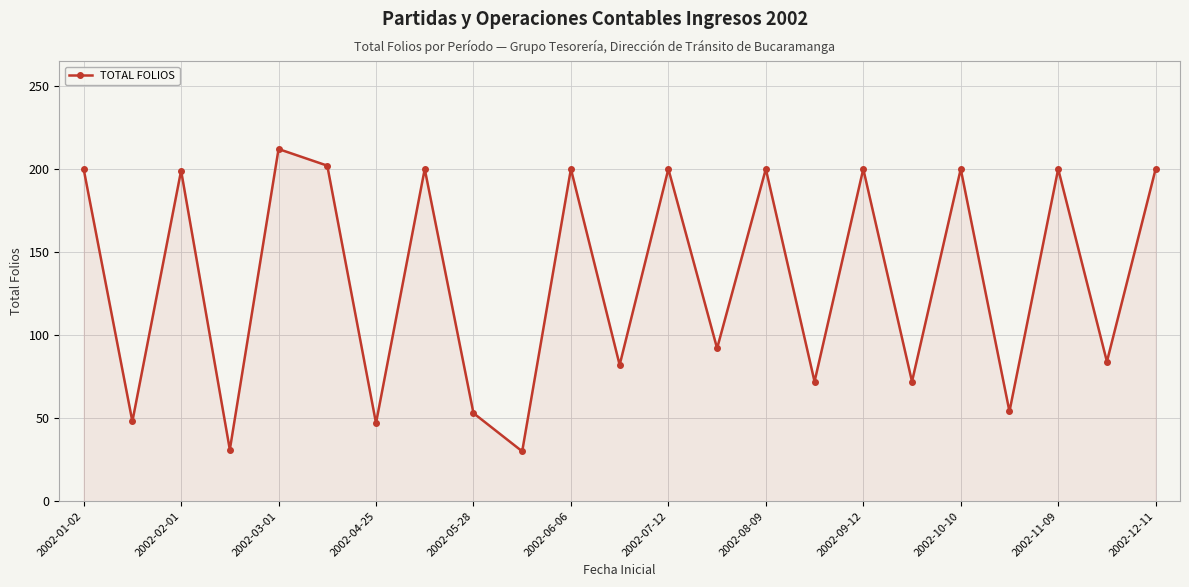

How many points are higher than both their immediate neighbors (excluding endpoints)?

9